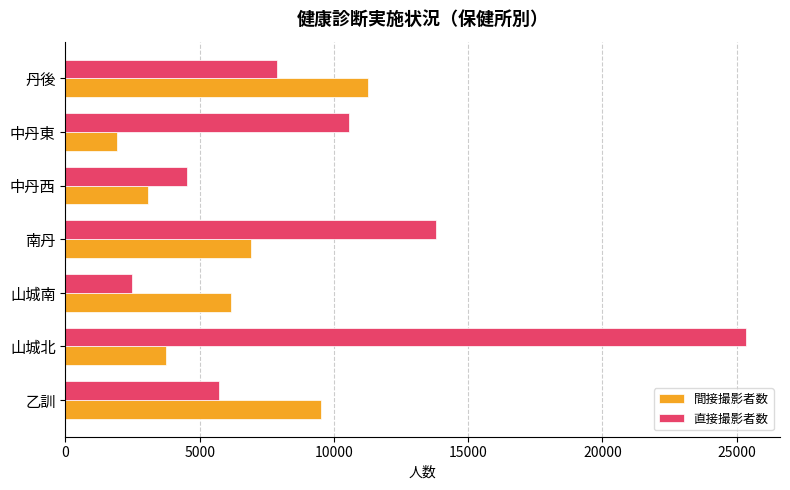

What is the difference between the maximum and minimum values in the 直接撮影者数 series?

22859